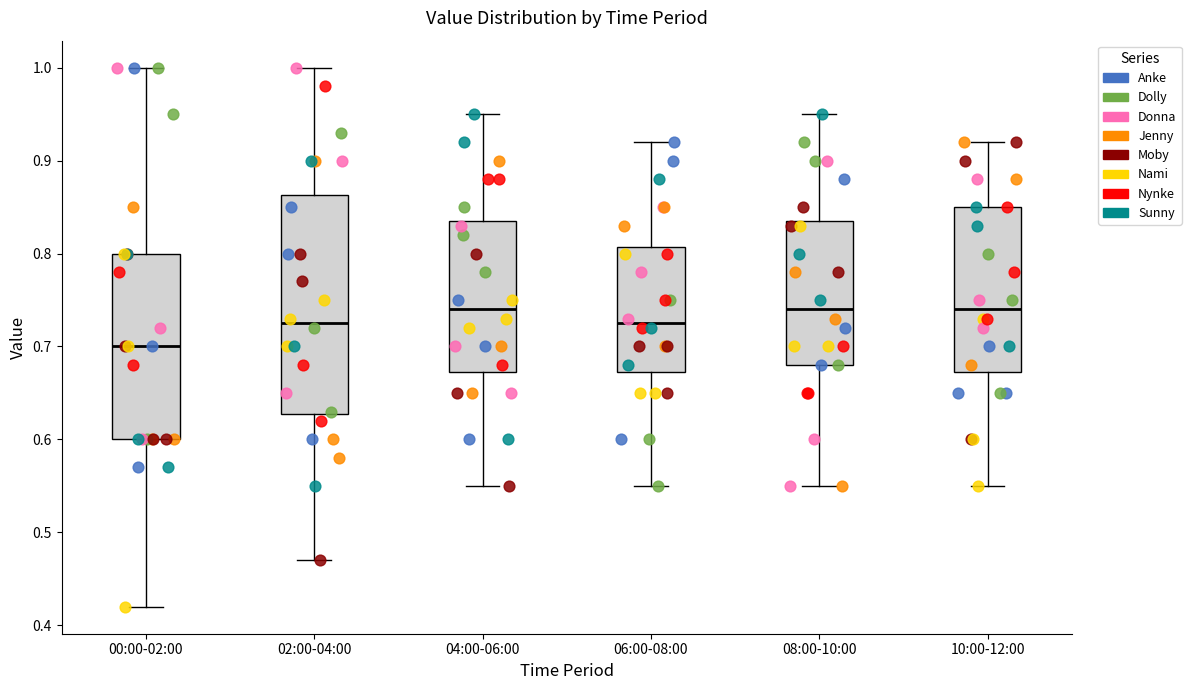

Comparing the boxes themselves (not the whiskers), which one is the tallest?

02:00-04:00